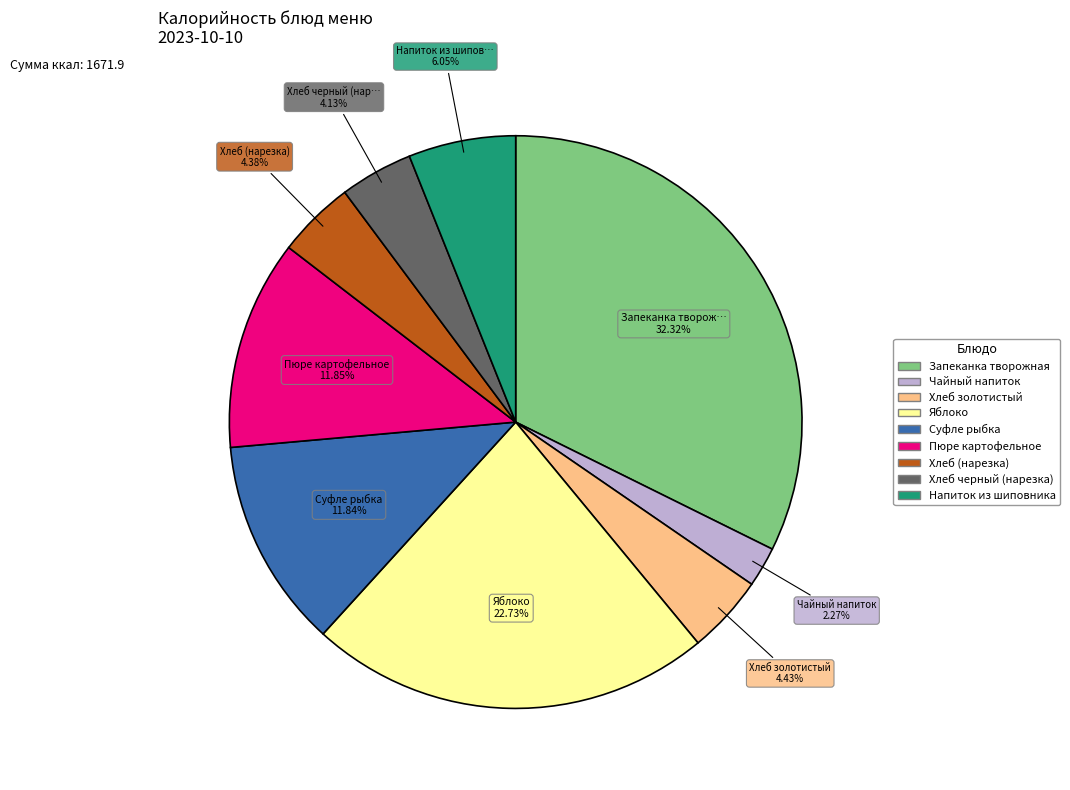

Is the sum of Чайный напиток and Пюре картофельное greater than half?

No